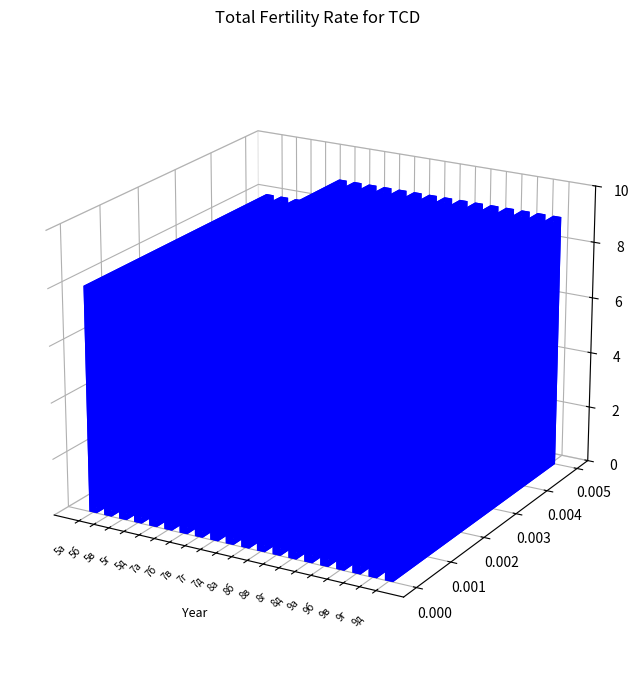

The chart shows a value of 8 at 5г. True or false?

True